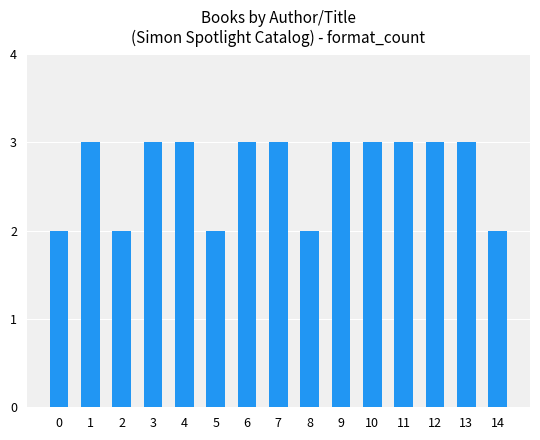

Reading left to right, what are all the values shown in this chart?

2	3	2	3	3	2	3	3	2	3	3	3	3	3	2